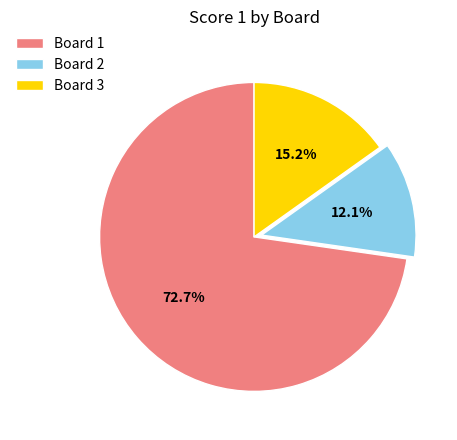

Does any single category account for the majority?

Yes